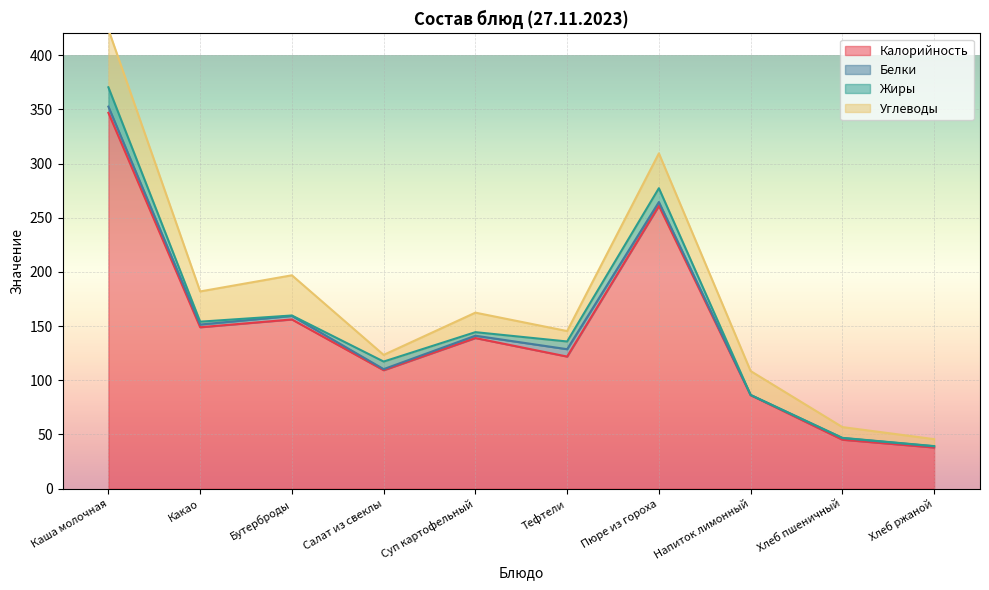

True or false: Калорийность and Углеводы cross at least once.

False